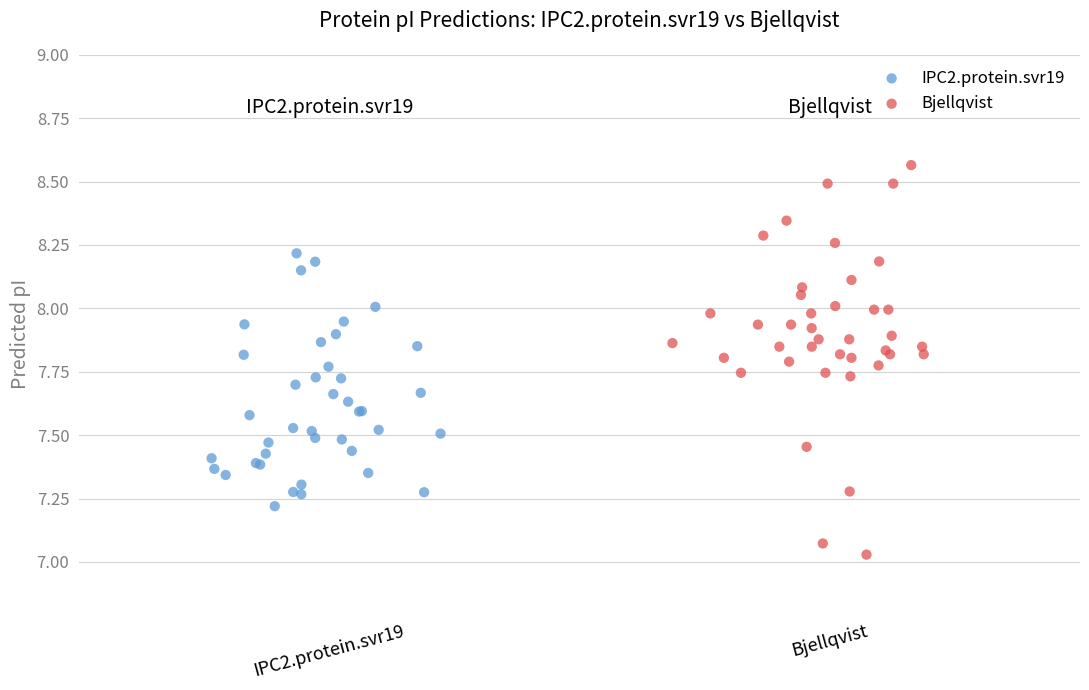

Which series reaches the maximum Y coordinate?

Bjellqvist